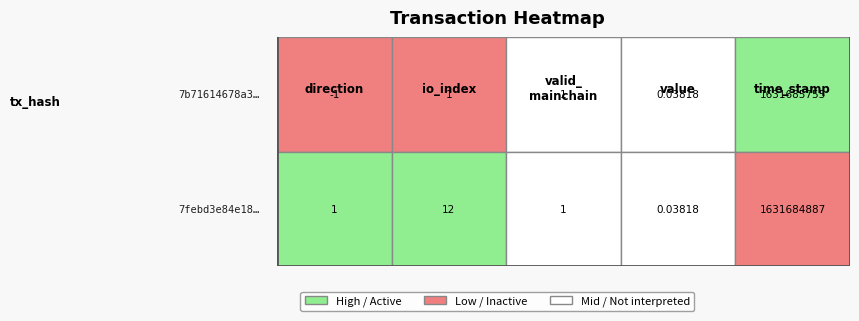

Reading left to right, what are all the values shown in this chart?

7b71614678a33bc549cccd56e8f53ee2aadda6f: direction=-1.0	io_index=1.0	valid_mainchain=1.0	value=0.0	time_stamp=1631685755.0
7febd3e84e18091aa1c36aaf82436b3b9f08517: direction=1.0	io_index=12.0	valid_mainchain=1.0	value=0.0	time_stamp=1631684887.0